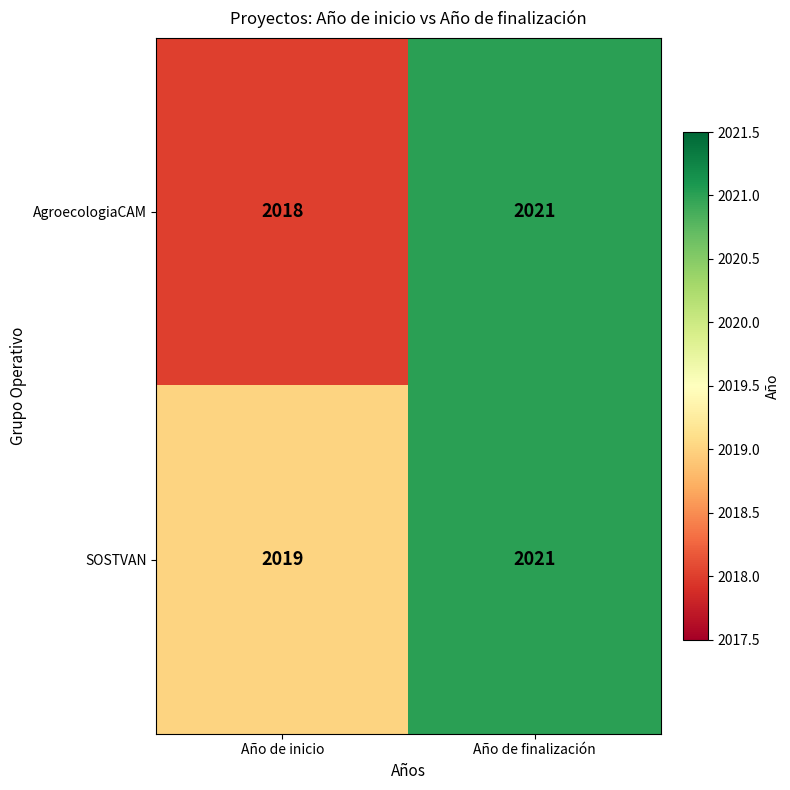

What is the minimum value shown in the chart?

2018